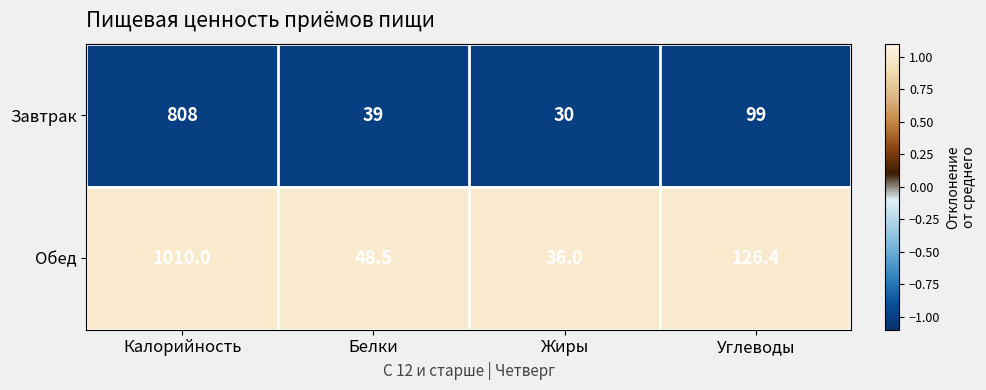

Reading right to left, transcribe all the data shown in this chart.

Завтрак: 99.0	30.0	39.0	808.0
Обед: 126.4	36.0	48.5	1010.0